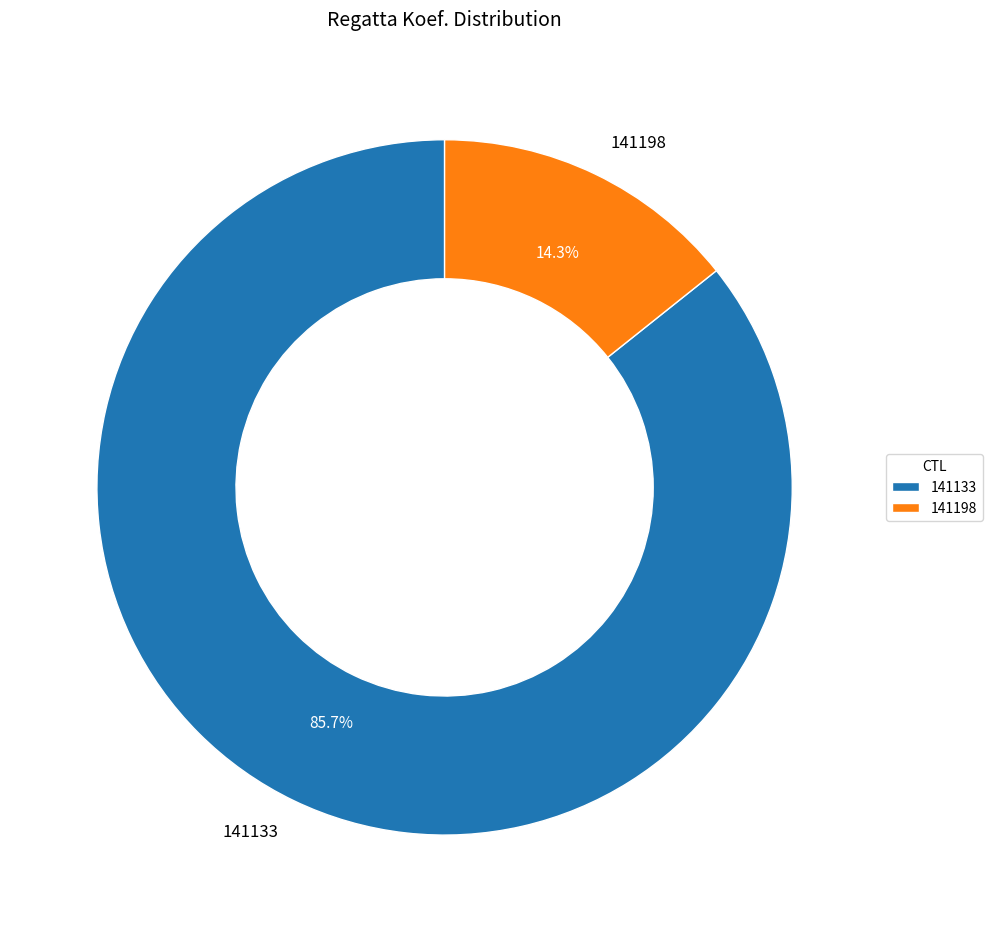

What percentage is the 141133 slice, to the nearest percent?

86%